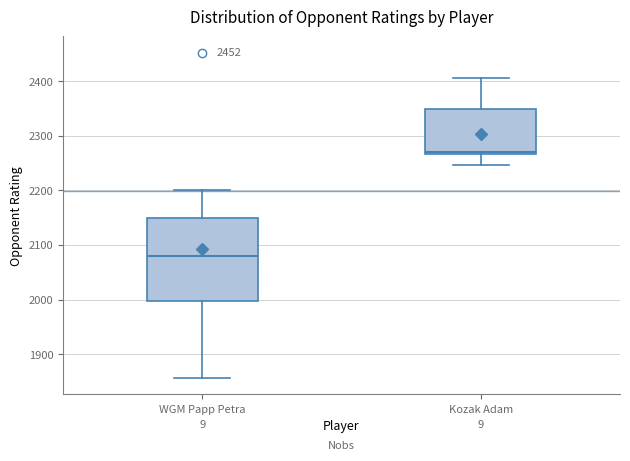

Where does the lower whisker of the box for WGM Papp Petra end on the y-axis? The values are not printed on the chart, so give them approximately, as read against the axis.

1860